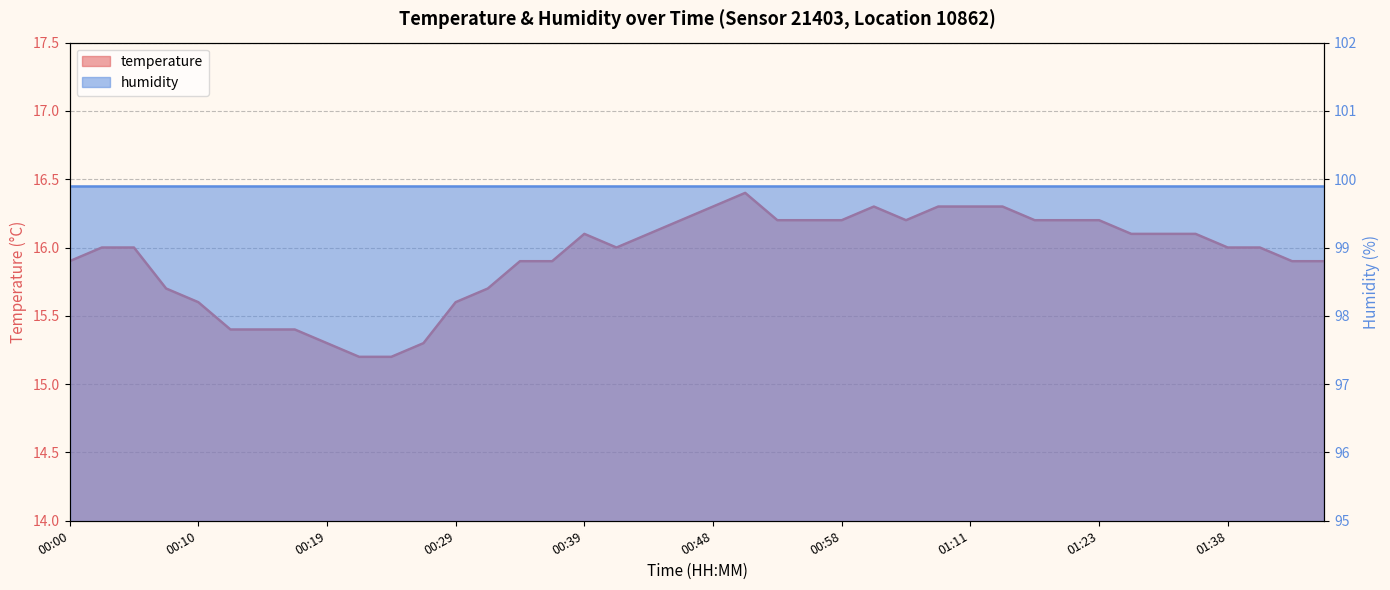

Read the value at 00:58.

16.2